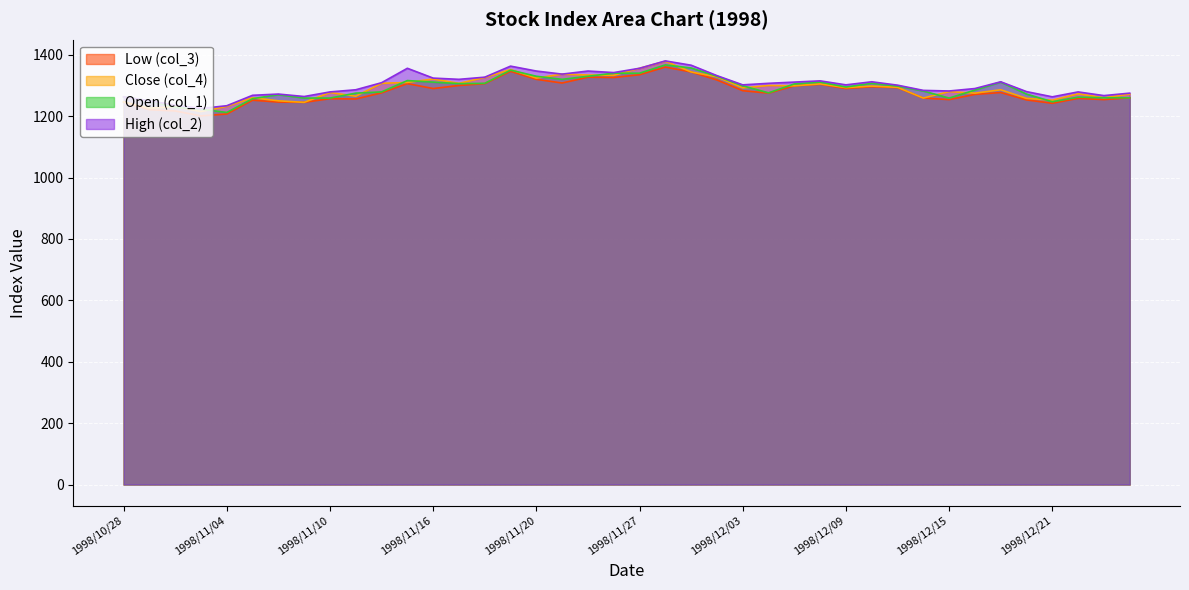

Where is the first local minimum for Open (col_1)?

1998/11/04